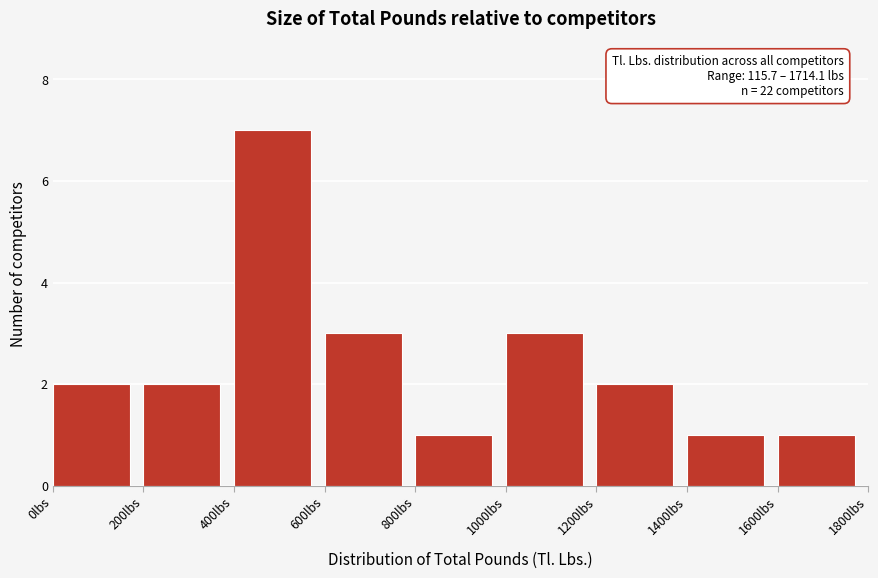

Which range on the x-axis has the tallest bar?

400 to 600